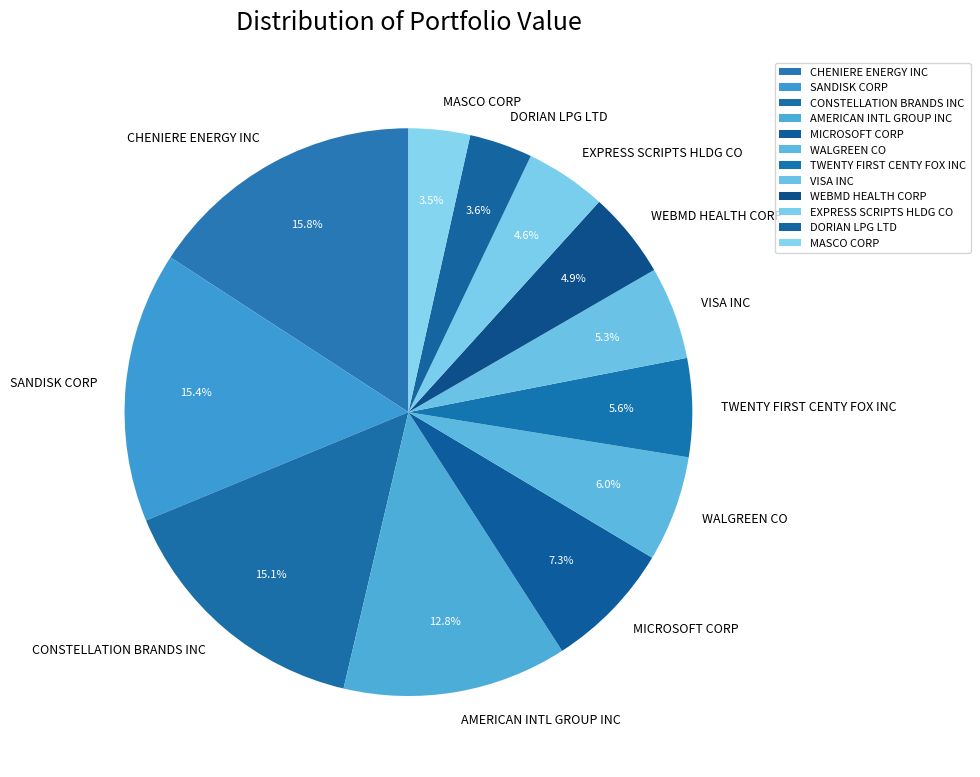

Approximately how many times larger is the value at VISA INC compared to DORIAN LPG LTD?

1.5